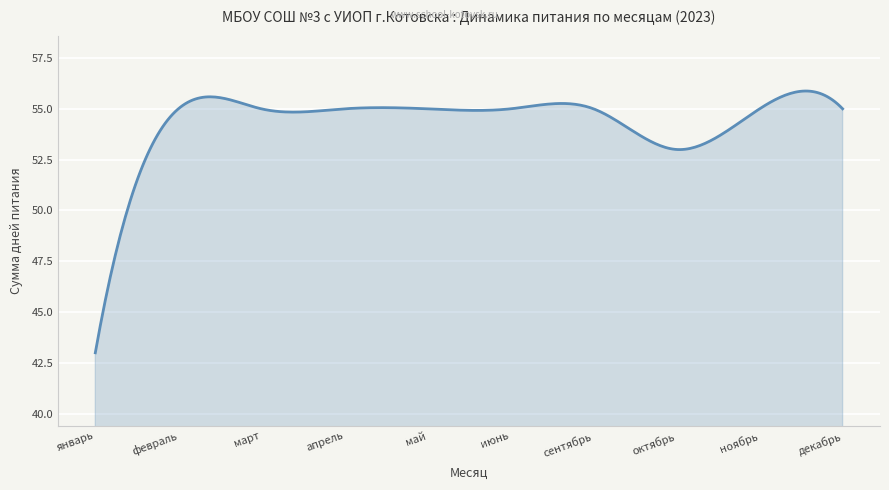

Count the number of categories in the chart.

300